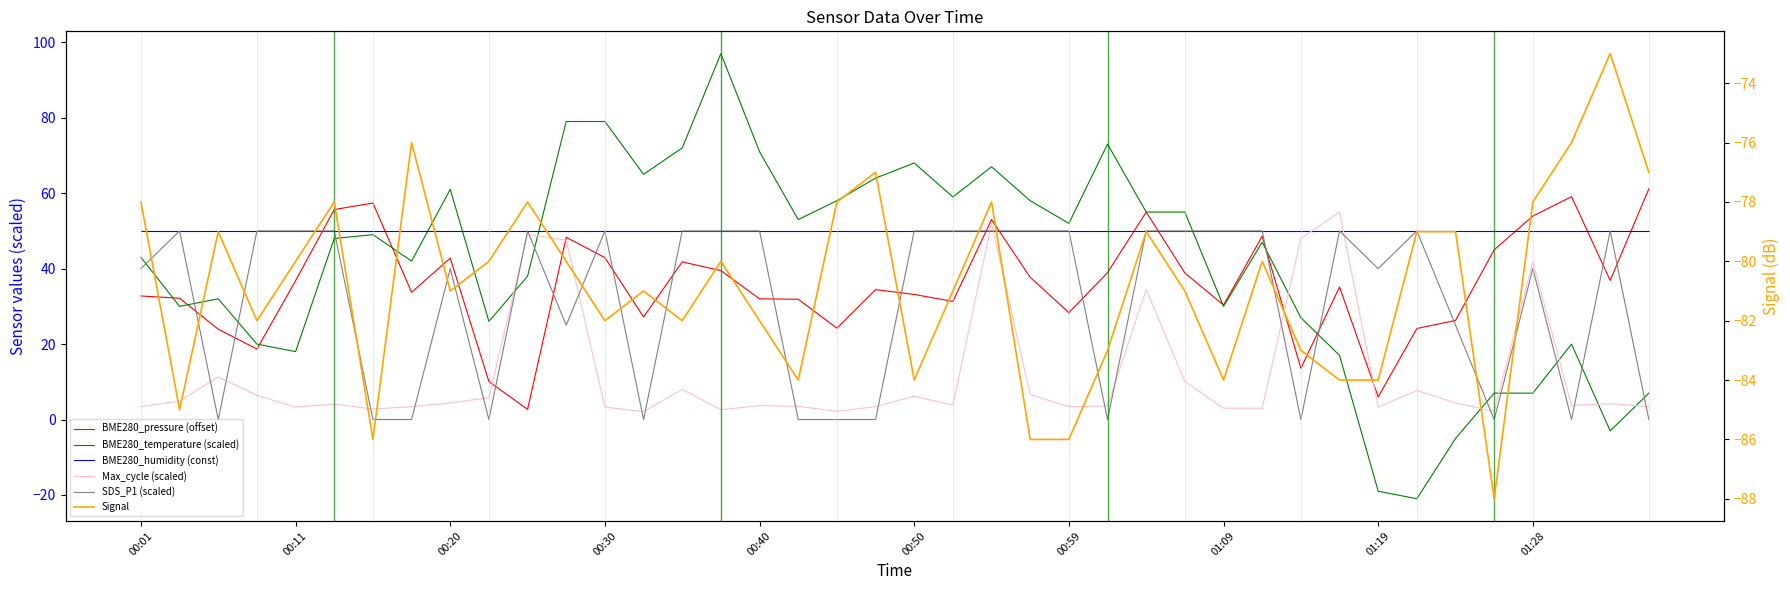

How many values in the Max_cycle (scaled) series are below 4?

20